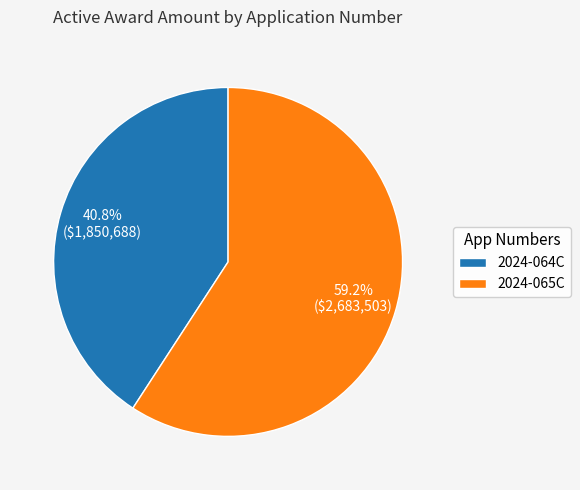

Which has a higher value, 2024-065C or 2024-064C?

2024-065C